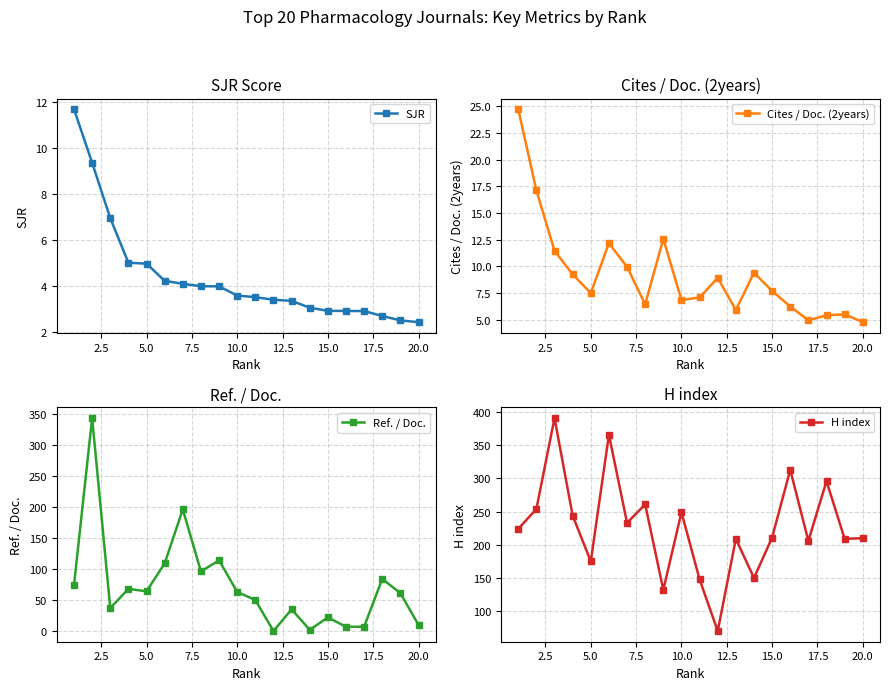

What is the minimum value for SJR?

2.4